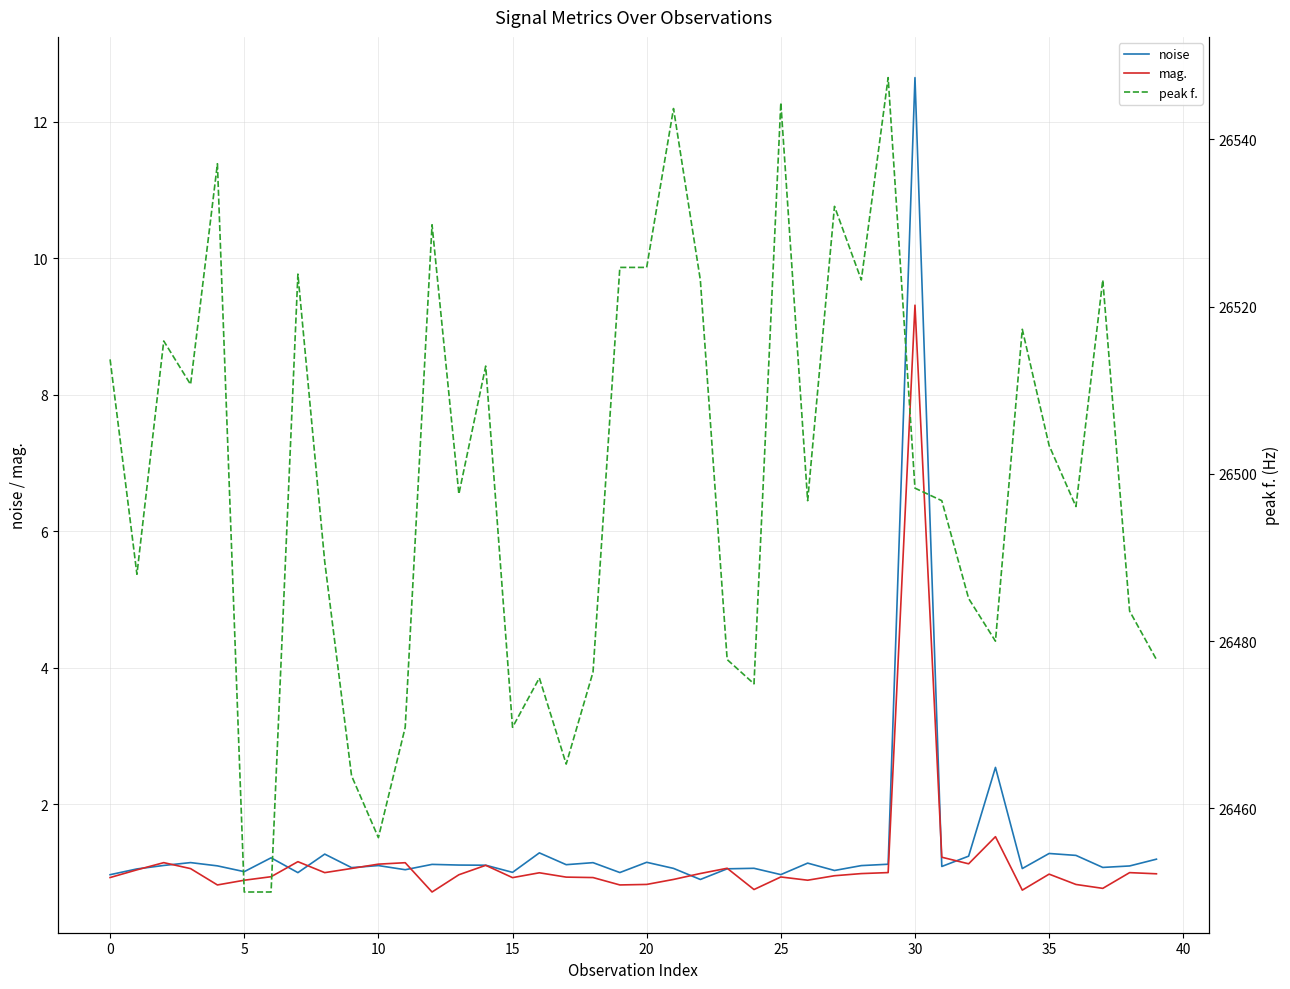

How many lines are shown in the chart?

3